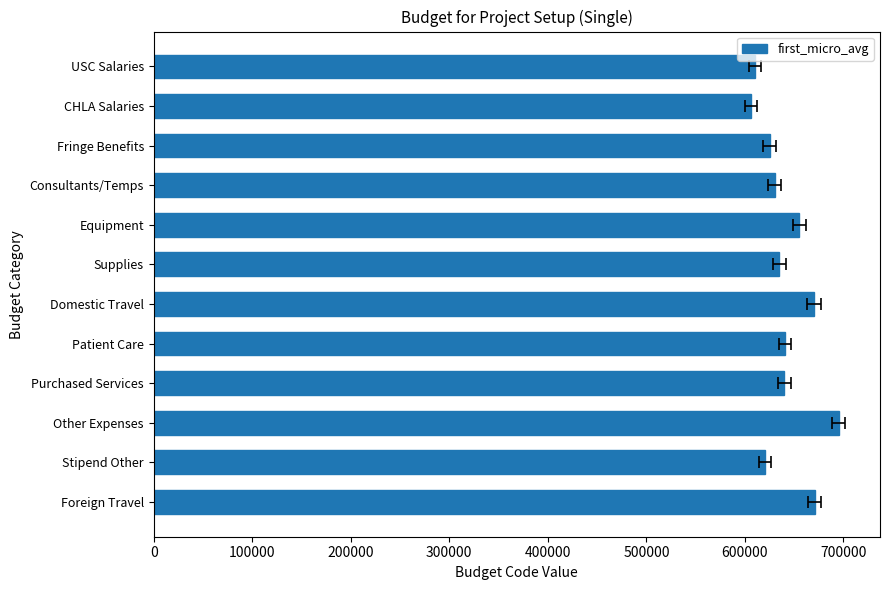

How many data points are above 640000?

5